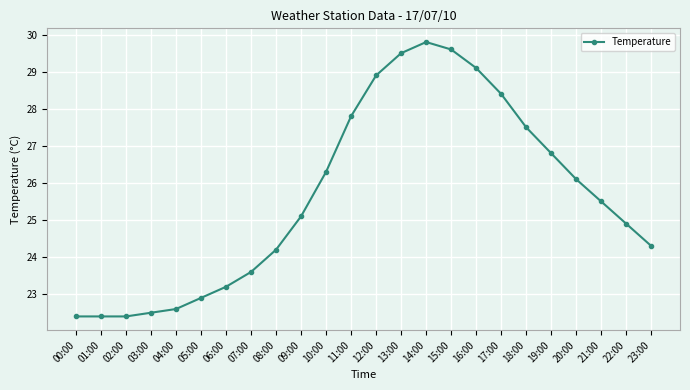

The value at 08:00 is 40.6. True or false?

False